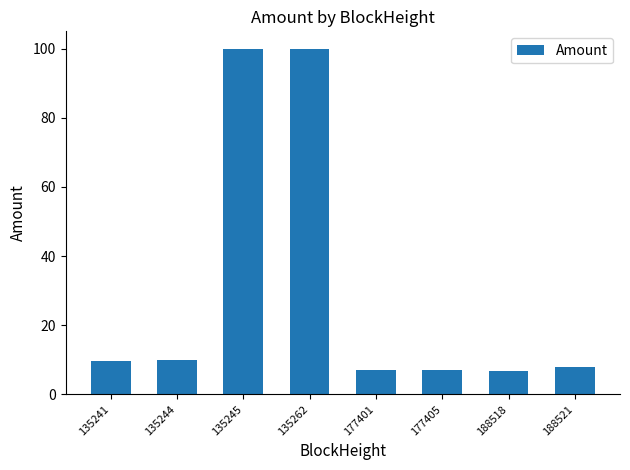

How many bars are there in total?

8